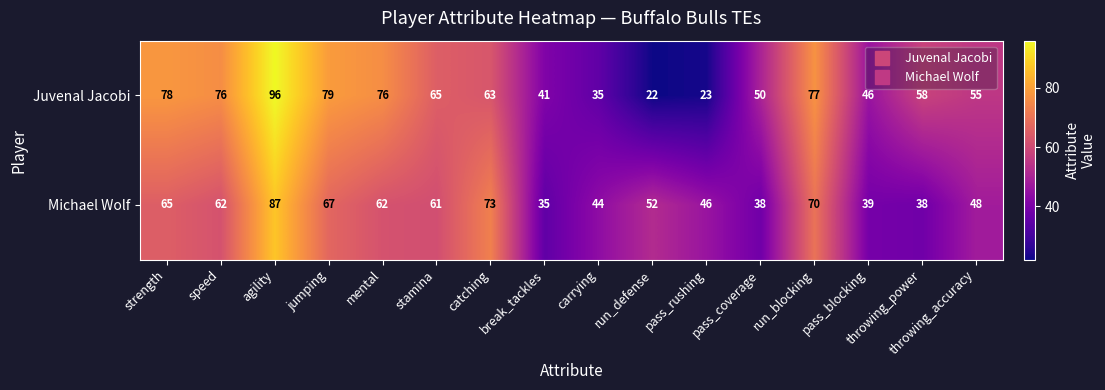

At which label does Juvenal Jacobi first exceed 63?

strength